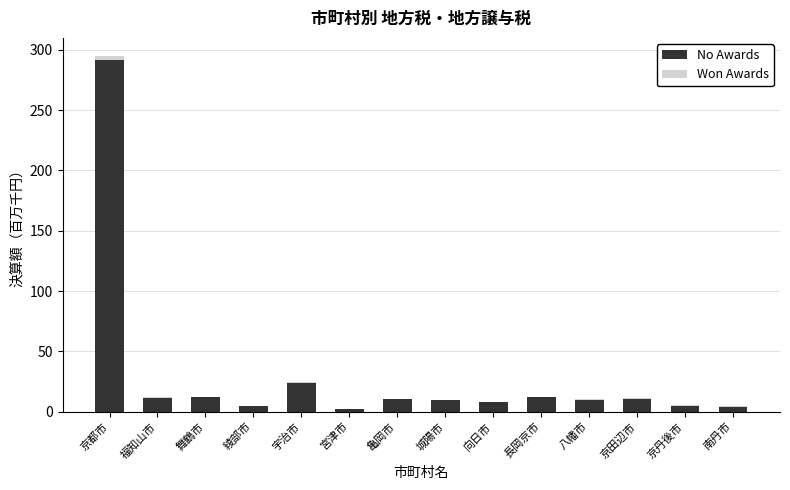

What is the sum of all No Awards values?

416.6